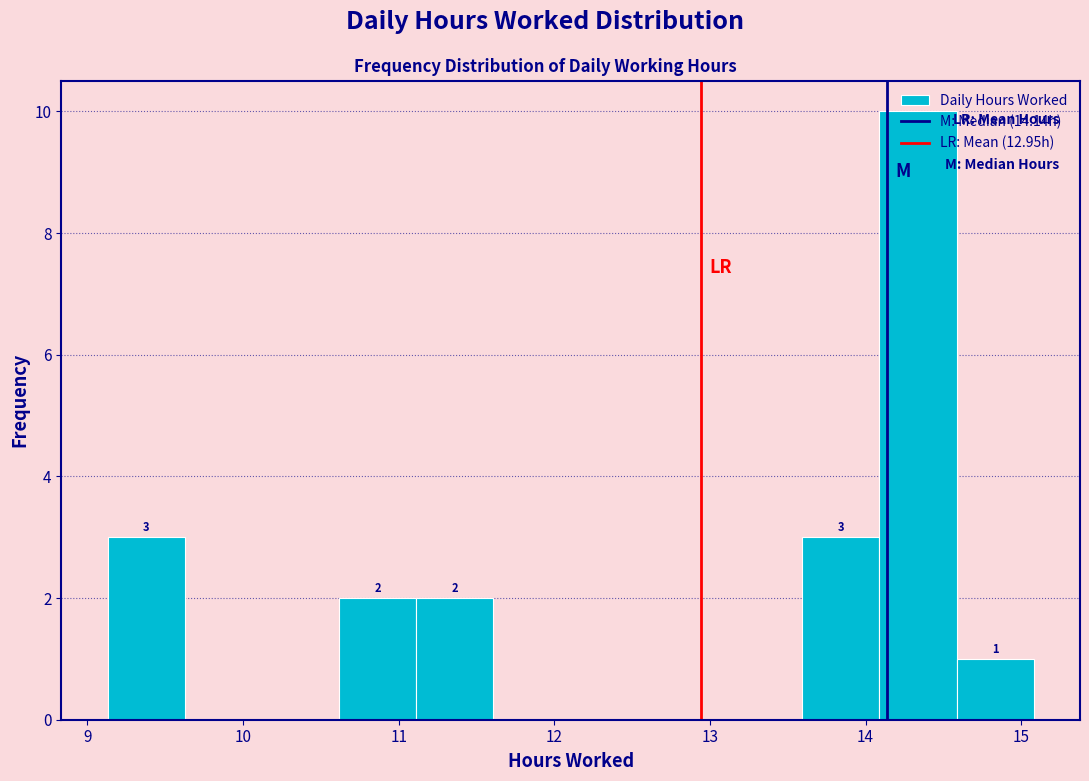

Which range on the x-axis has the tallest bar?

14.1 to 14.6